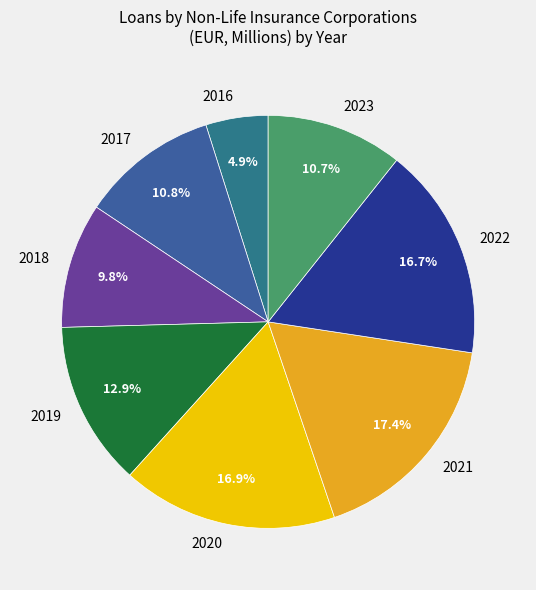

How much of the chart is everything except 2017?

89.2%